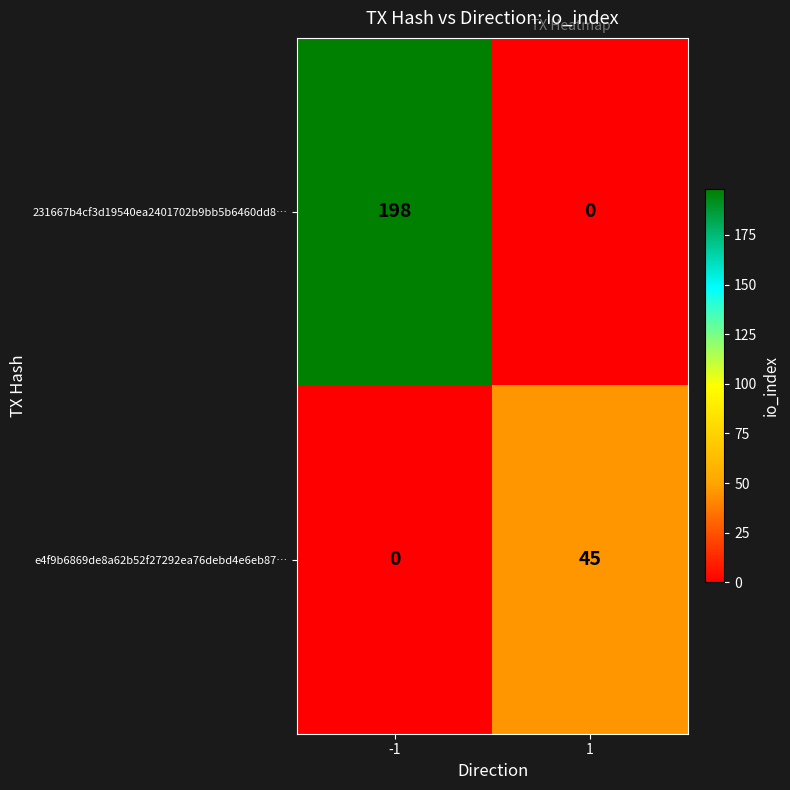

The value of e4f9b6869de8a62b52f27292ea76debd4e6eb87… at -1 is -29. True or false?

False